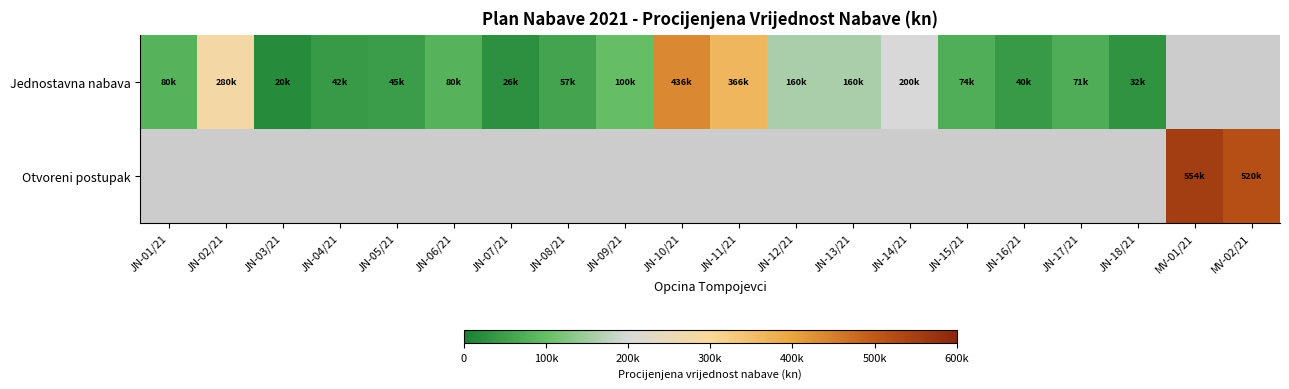

At how many categories does at least one series exceed 102789?

8